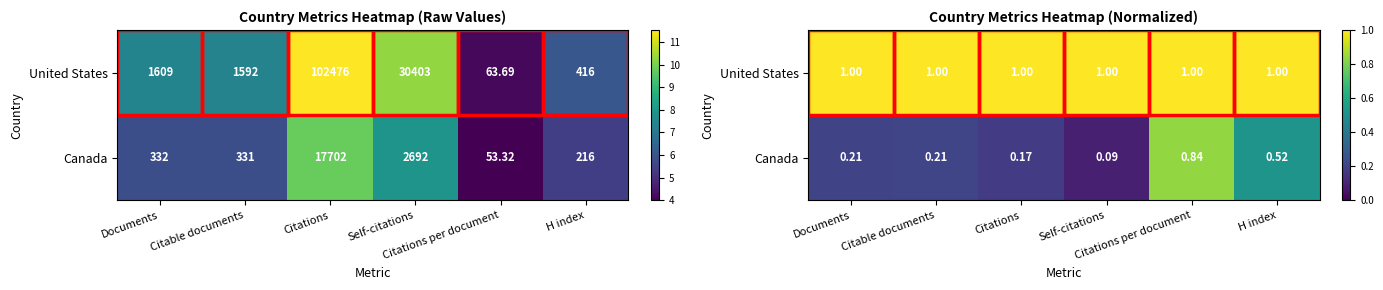

At how many categories does at least one series exceed 0?

6